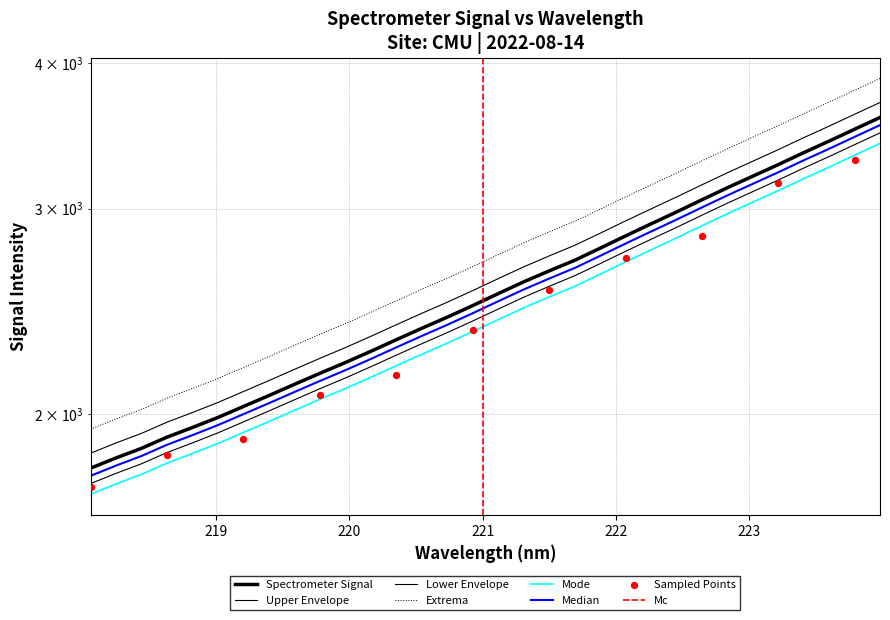

What is the change in value from 218 to 13?

+571.8